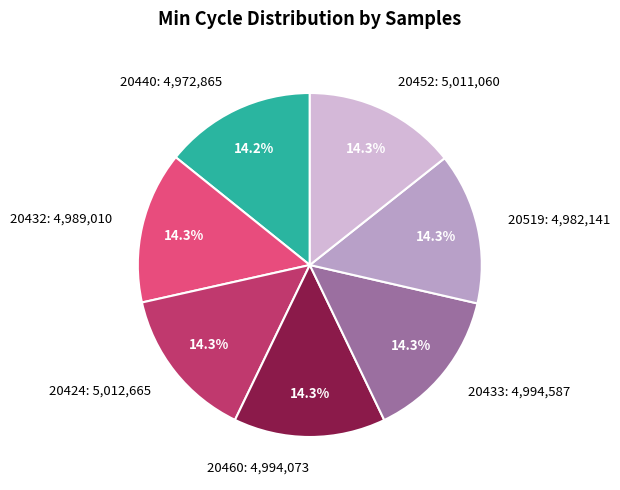

Count the number of slices in the pie.

7